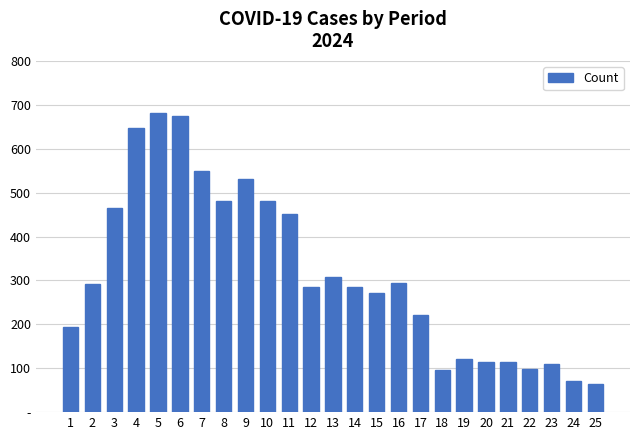

Rank the categories by value from lowest to highest.

25, 24, 18, 22, 23, 20, 21, 19, 1, 17, 15, 12, 14, 2, 16, 13, 11, 3, 8, 10, 9, 7, 4, 6, 5